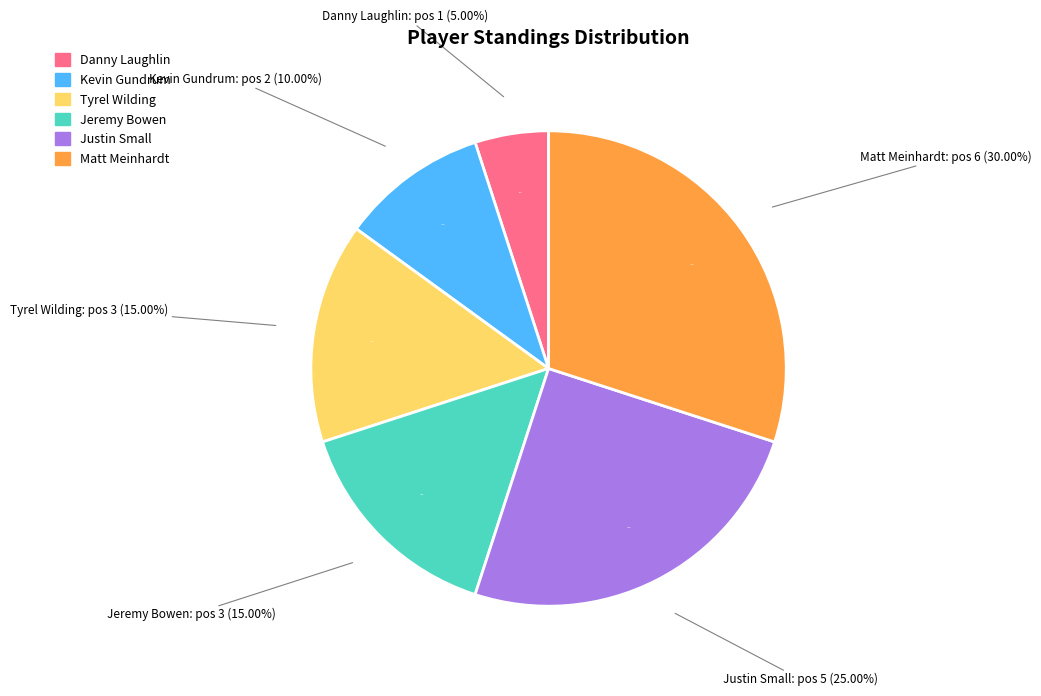

Count the number of slices in the pie.

6